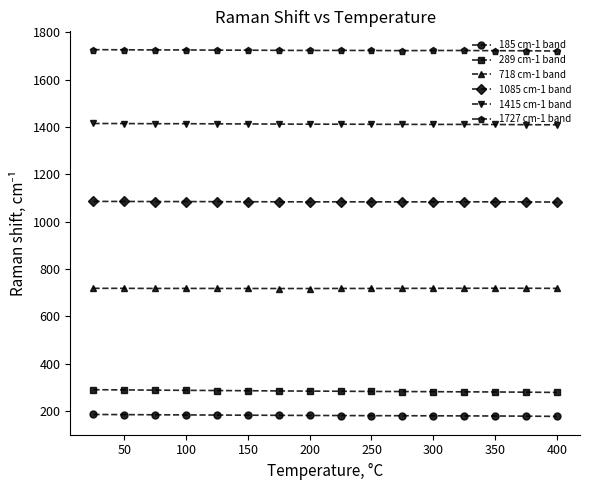

What is the value of the 185 cm-1 band point at the 3rd from the left?

183.8